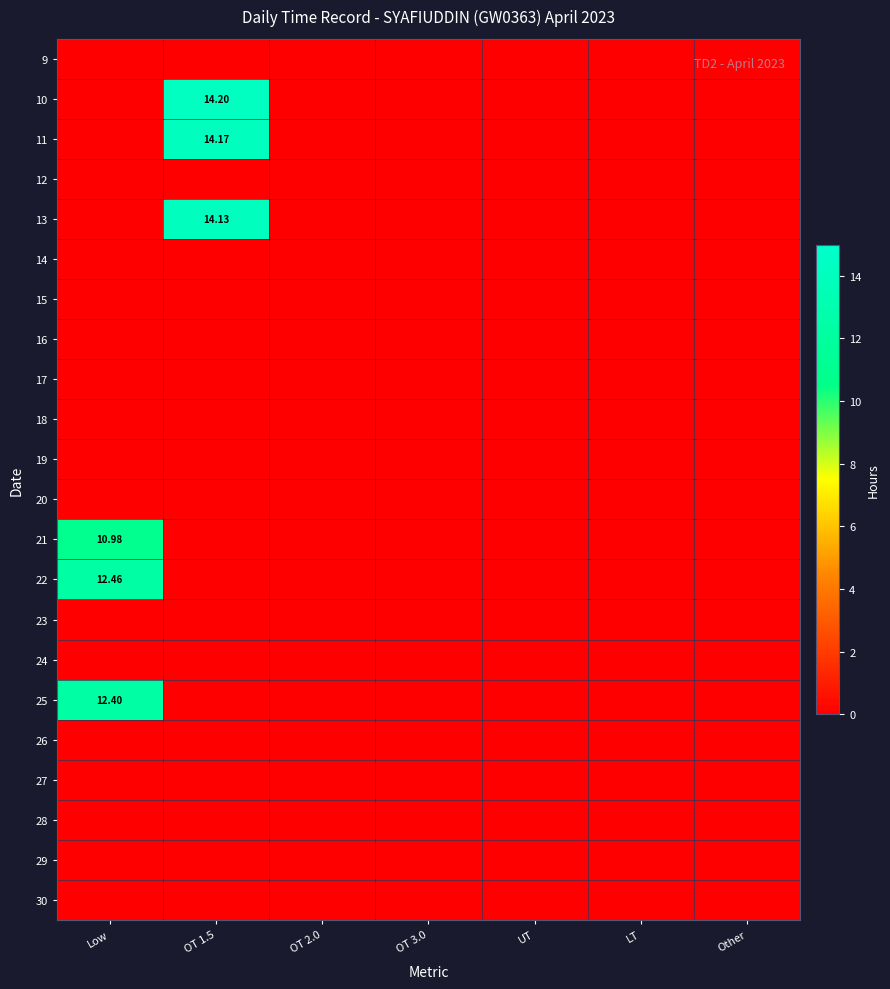

Rank the categories by 28 value from highest to lowest.

Low, OT 1.5, OT 2.0, OT 3.0, UT, LT, Other